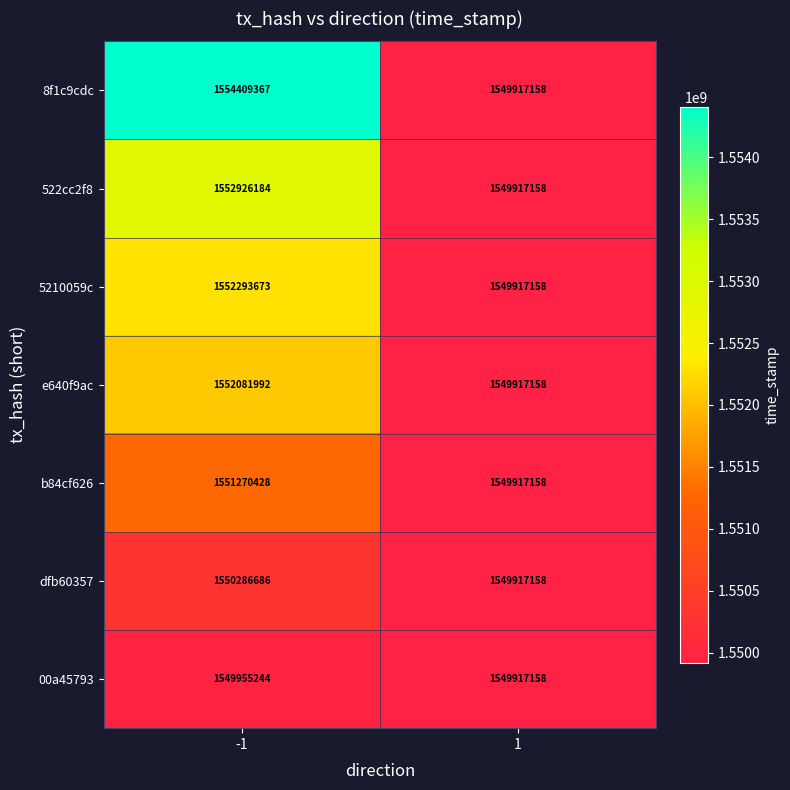

Which series changed the most between -1 and 1?

8f1c9cdc